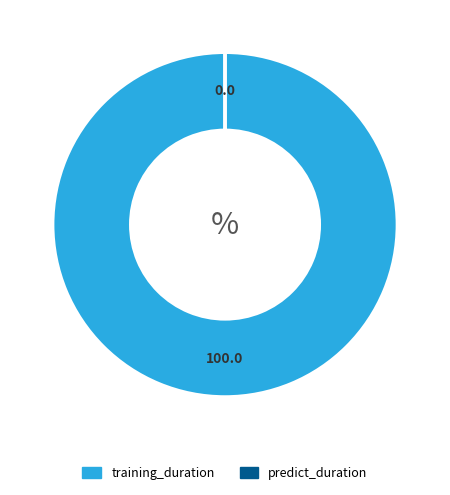

True or false: training_duration accounts for 100% of the total.

True